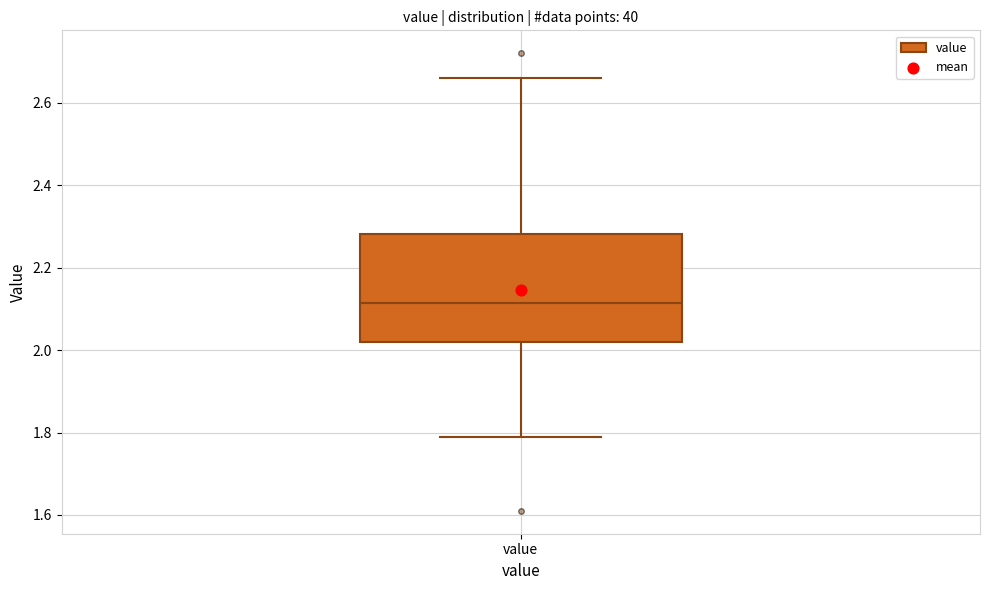

Read this box plot against the y-axis: the position of the median line, the range covered by the box, and the ends of both whiskers. The values are not printed on the chart, so give them approximately, as read against the axis.

median 2.12, box 2.02 to 2.28, whiskers 1.80 to 2.66